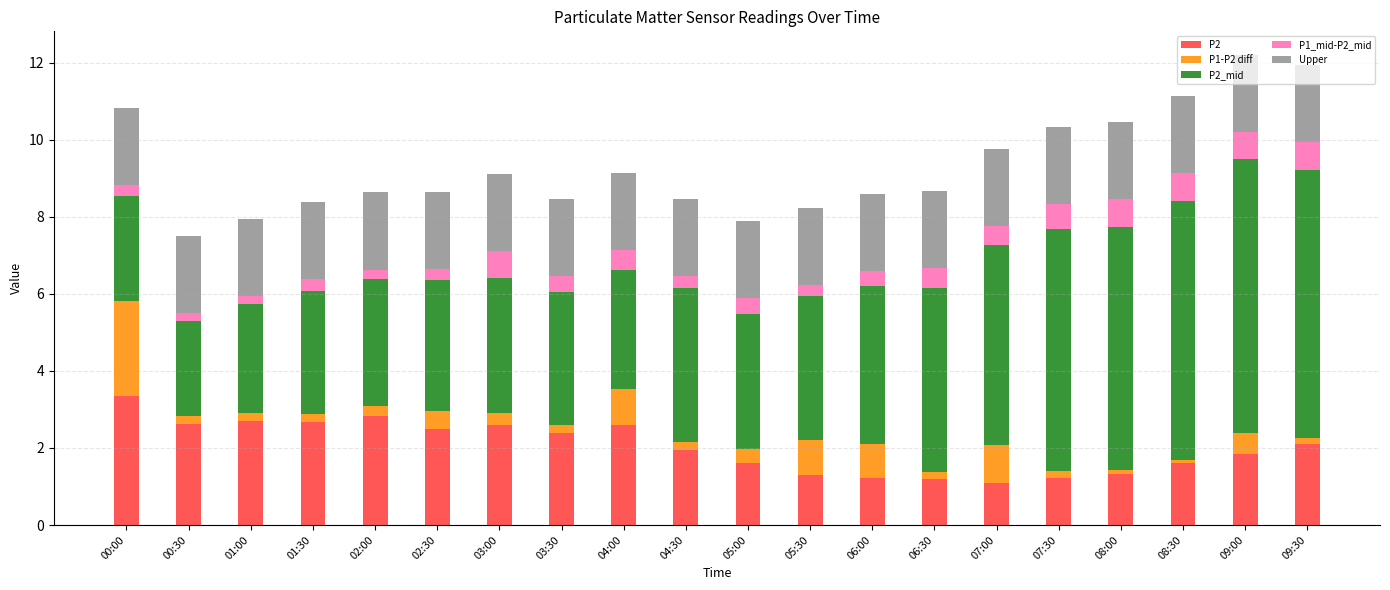

True or false: P2 has a value of 1.1 at 02:00.

False